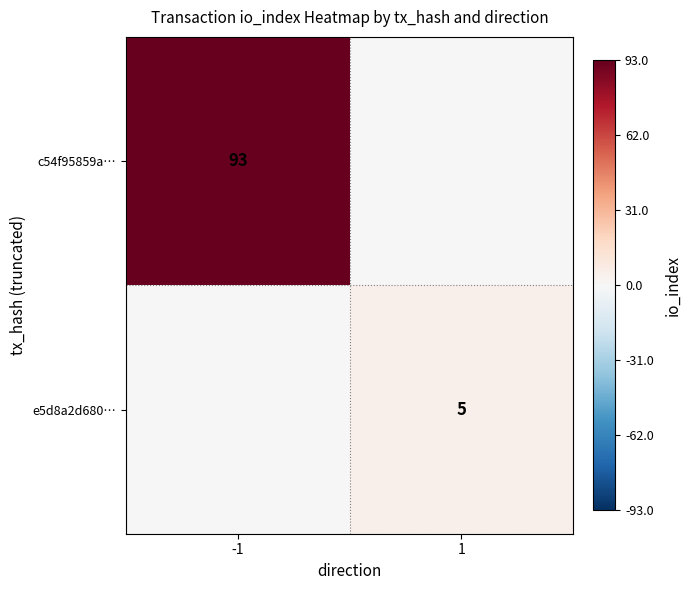

True or false: e5d8a2d680… has a value of 7 at 1.

False